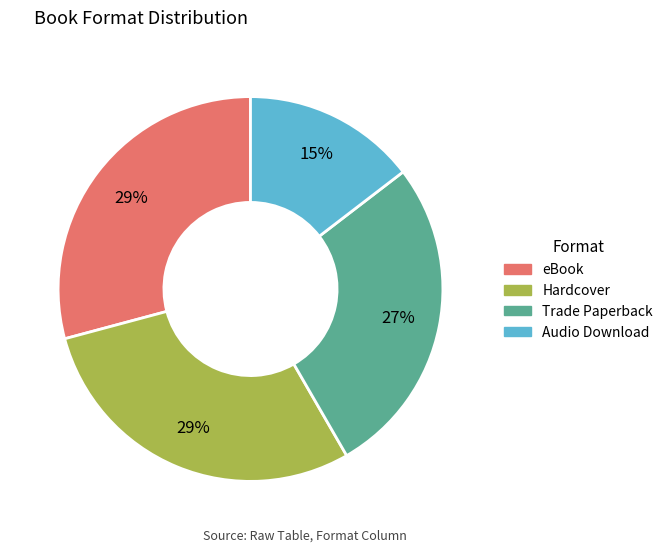

Do eBook and Audio Download together represent more than half of the pie?

No